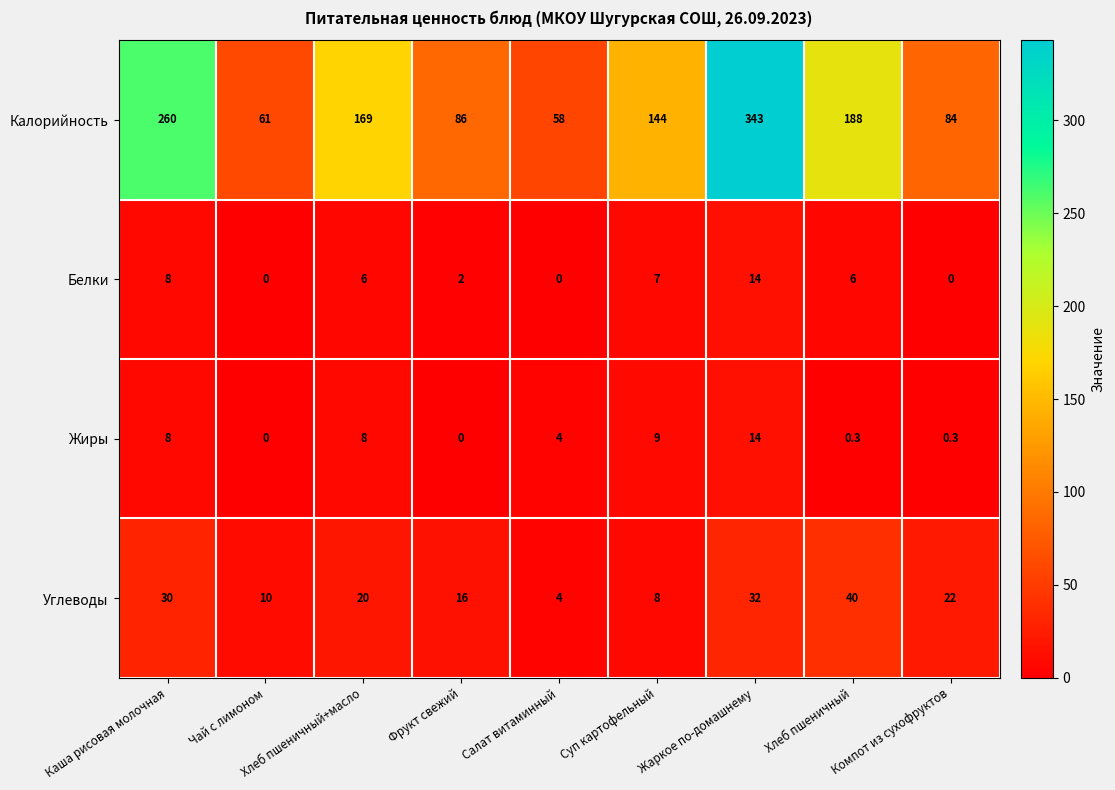

Which series has the largest total across all categories?

Калорийность